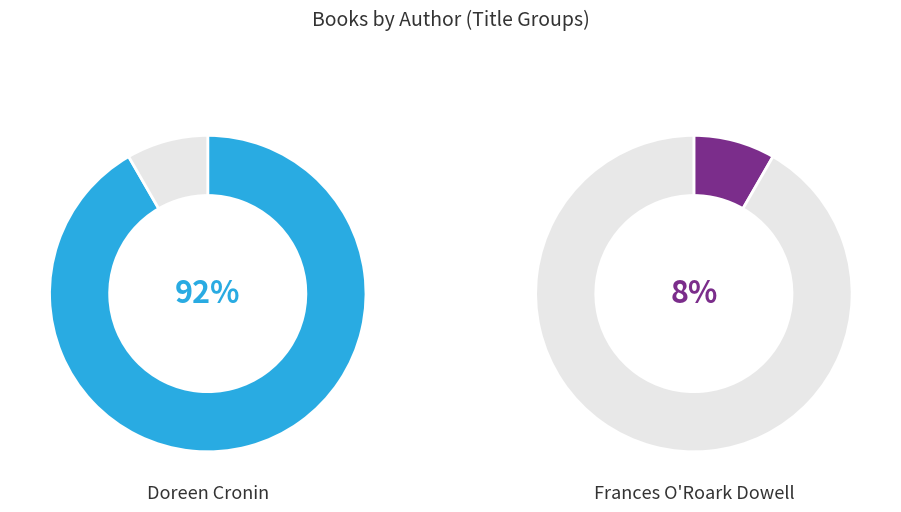

To the nearest percent, what percentage of the pie is Doreen Cronin?

92%